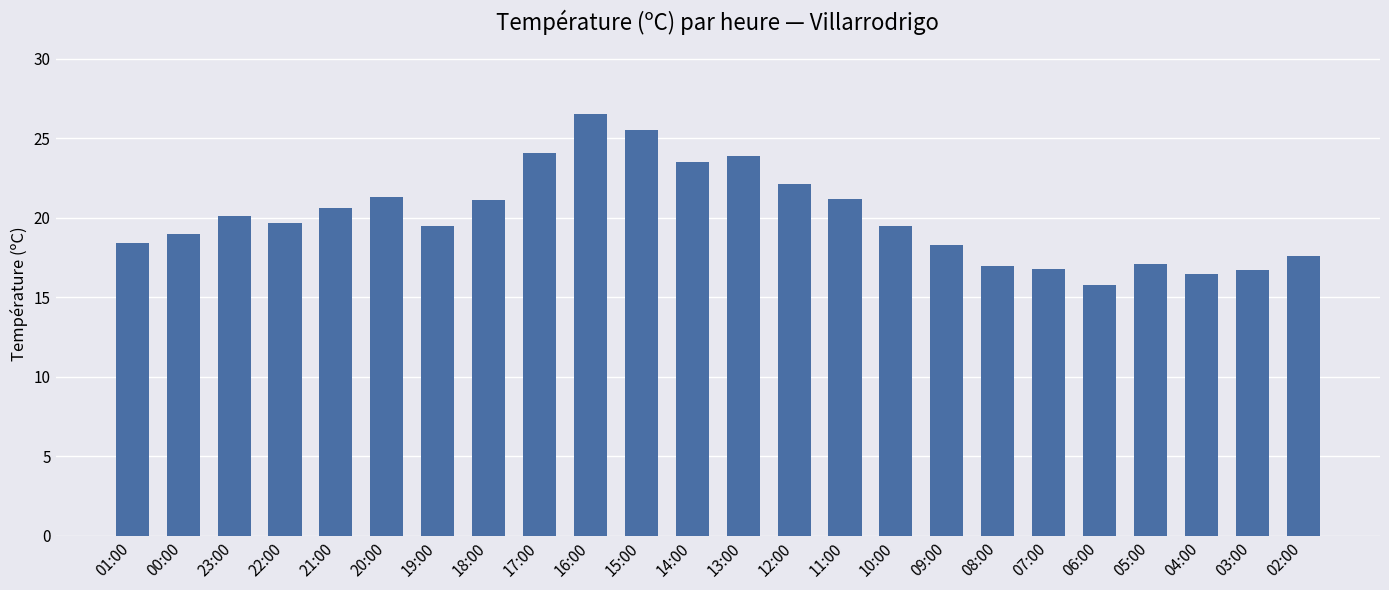

What is the difference between the second highest and minimum values?

9.7